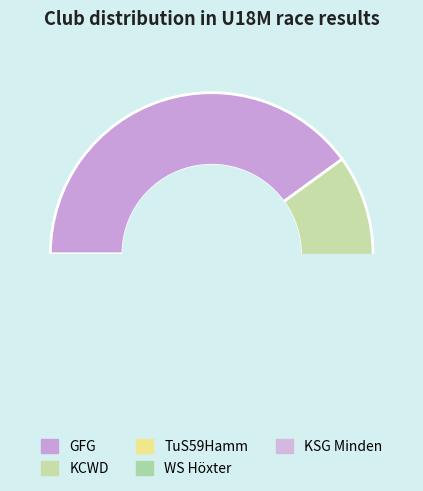

The KCWD slice represents 34% of the pie. True or false?

False